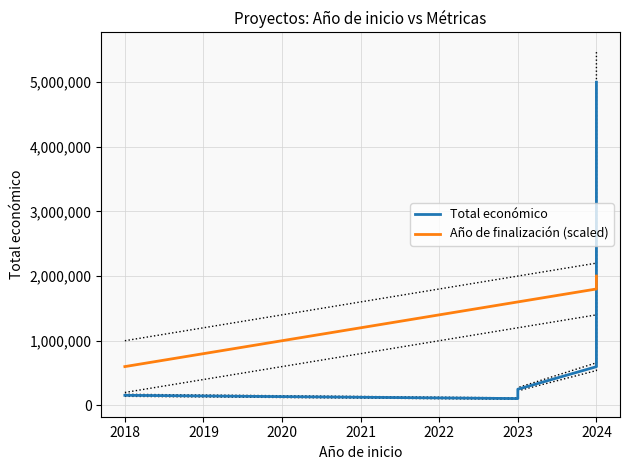

Is the value of Año de finalización (scaled) at 2018 greater than the value of Total económico at 2023?

Yes